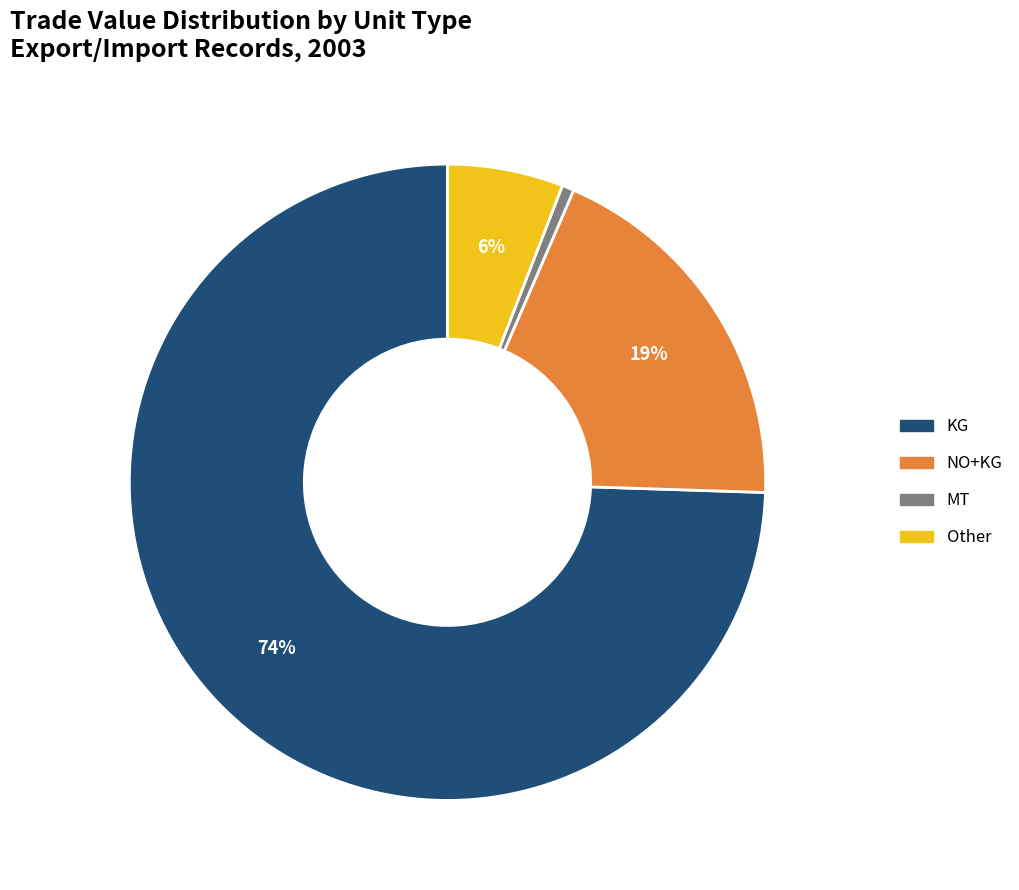

Is there any slice that represents more than half of the pie?

Yes